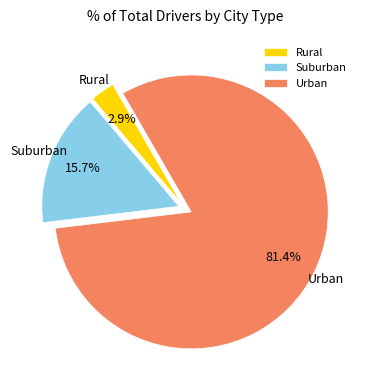

Rank the categories by value from lowest to highest.

Rural, Suburban, Urban